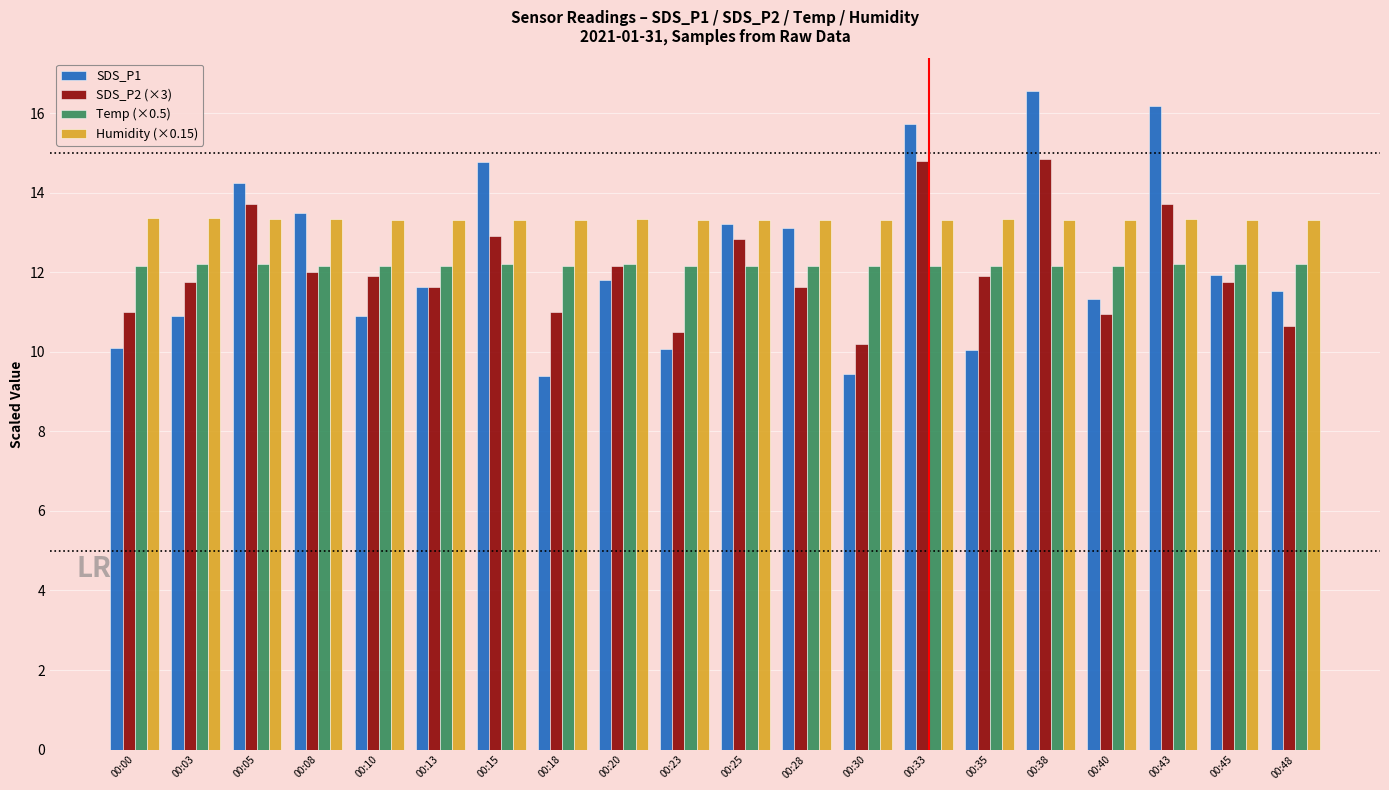

What is the minimum value shown in the chart?

9.4